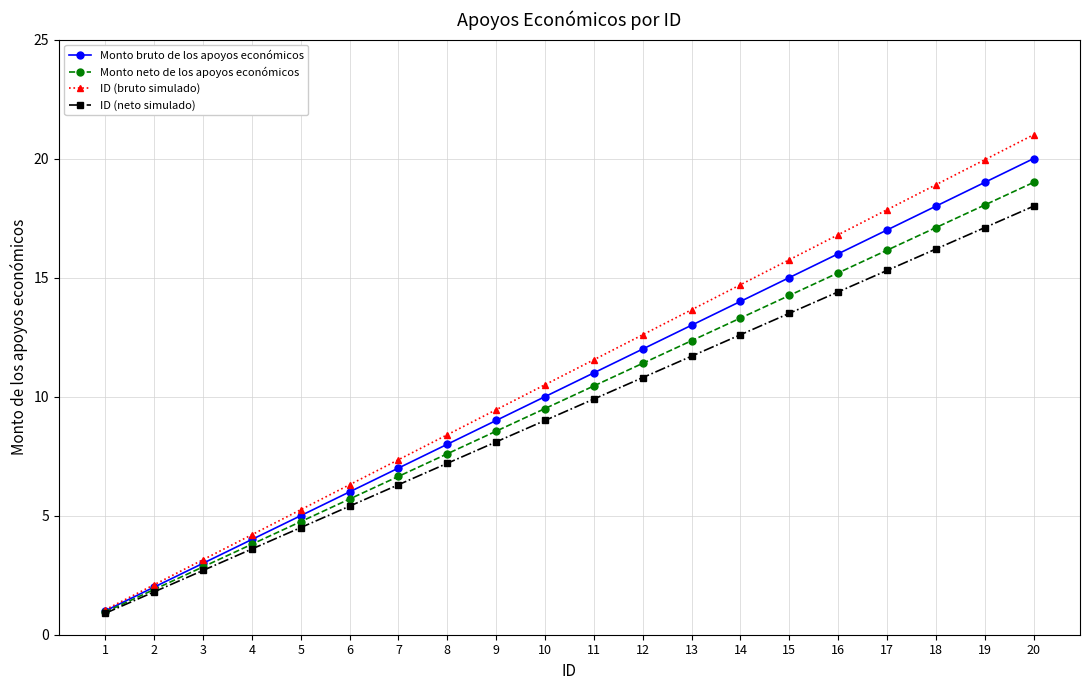

The value of ID (bruto simulado) at 3 is 1.0. True or false?

False